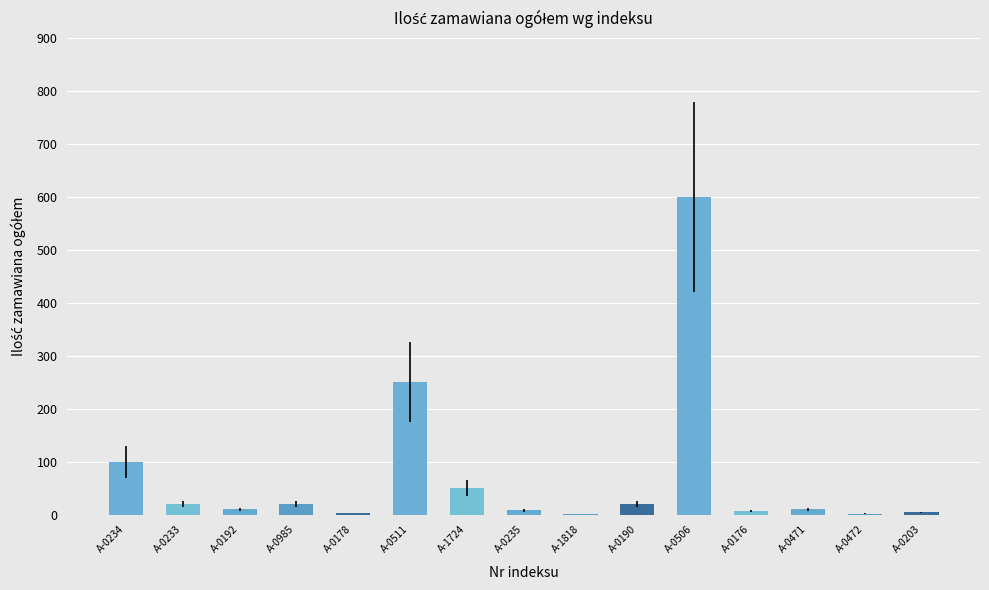

What is the difference between the values at A-0511 and A-1818?

249